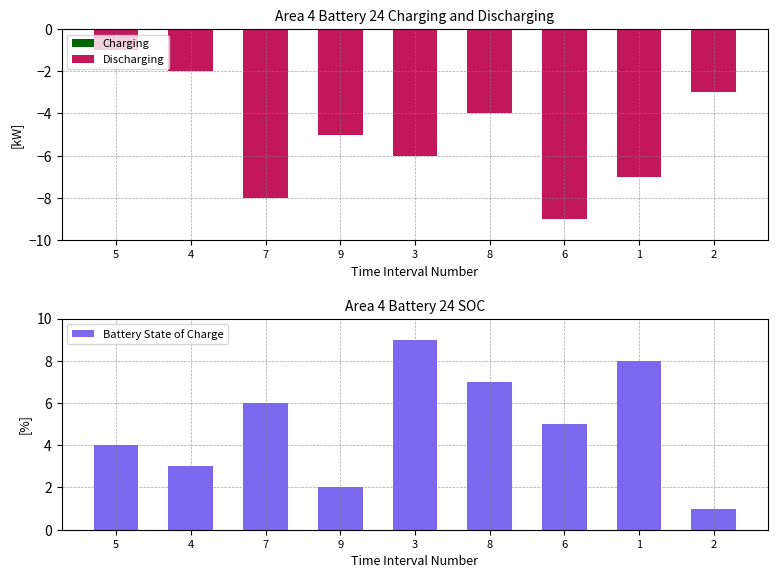

What is the difference between the second highest and minimum values in the Battery State of Charge series?

7